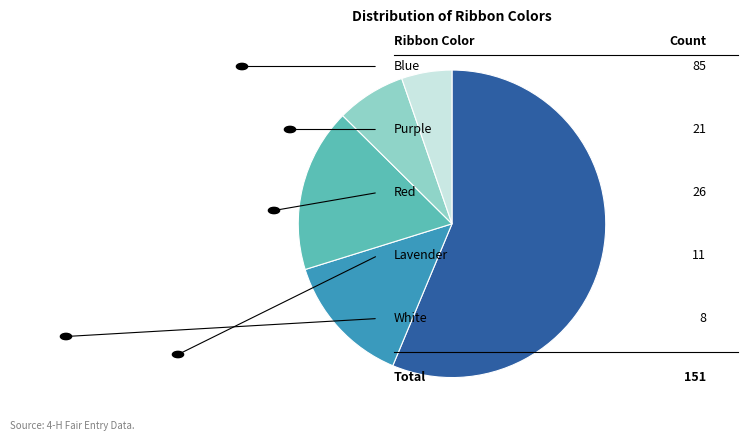

Does any single category account for the majority?

Yes